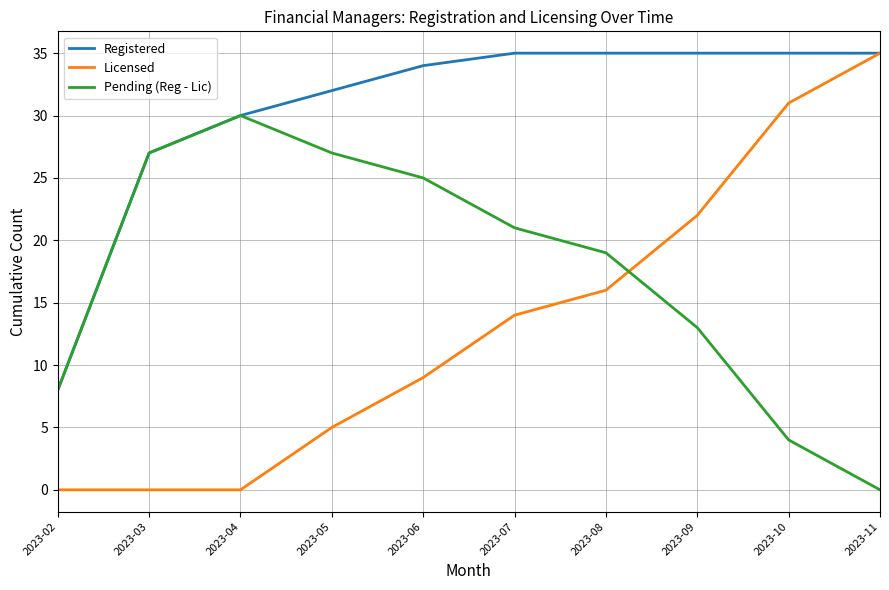

Reading left to right, list all the values displayed in this chart.

Registered: 8	27	30	32	34	35	35	35	35	35
Licensed: 0	0	0	5	9	14	16	22	31	35
Pending (Reg - Lic): 8	27	30	27	25	21	19	13	4	0